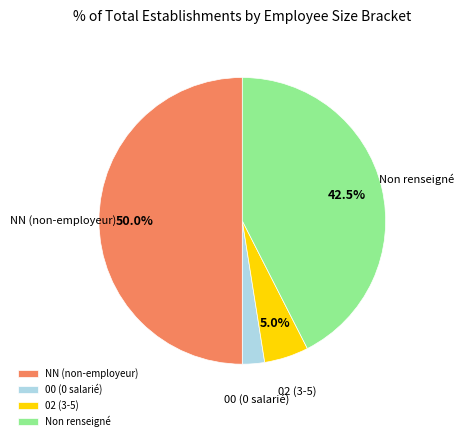

Between Non renseigné and NN (non-employeur), which is larger?

NN (non-employeur)